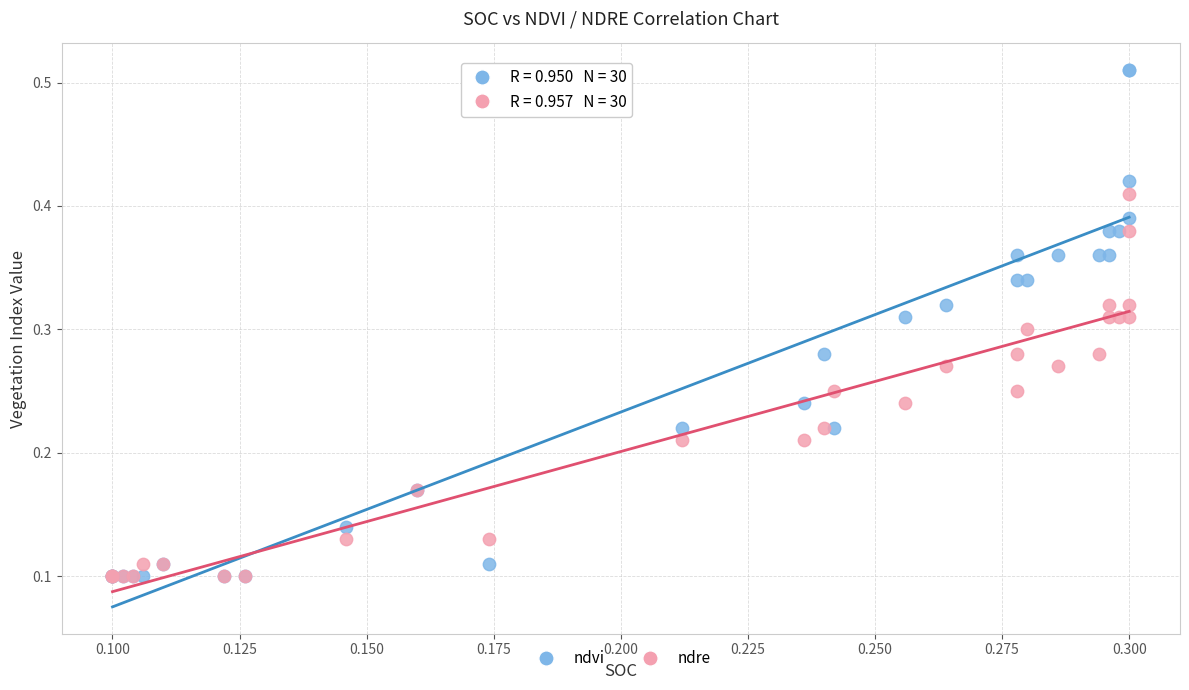

Which series has the widest spread of Y values?

ndvi